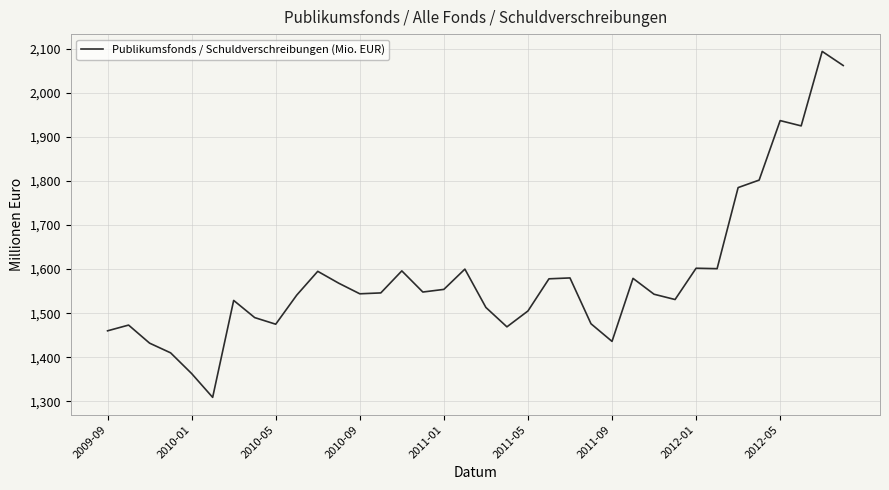

What is the minimum value shown in the chart?

1309